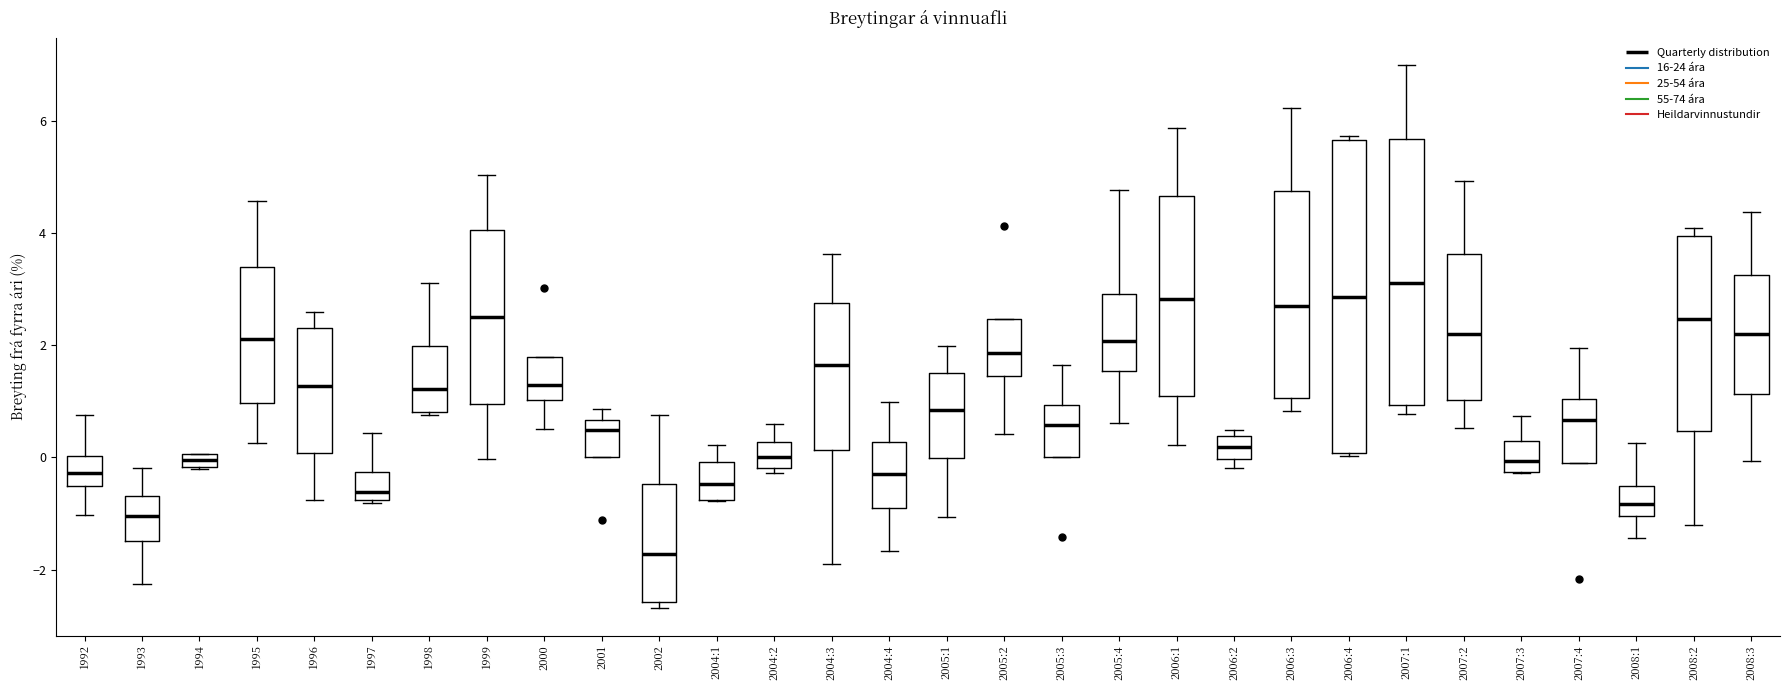

Which box has the highest median line?

2007:1